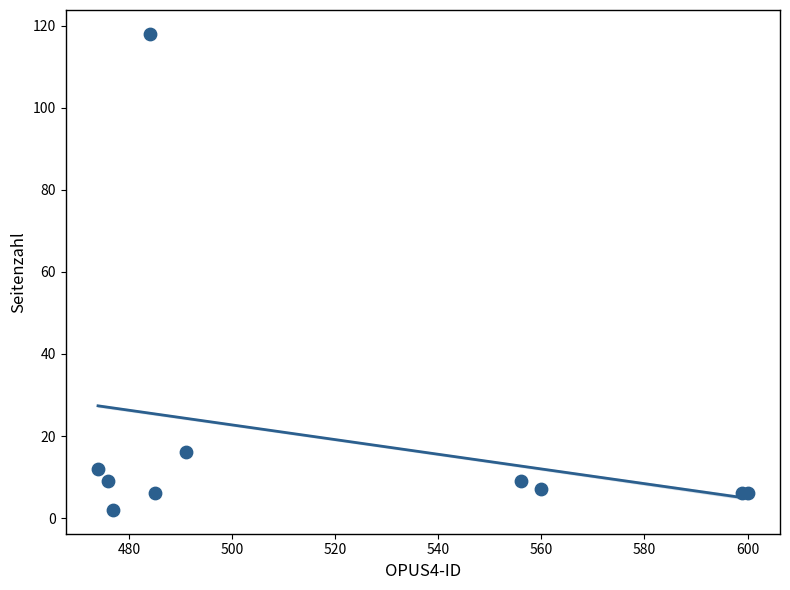

What Y value in the scatter plot is closest to 60?

16